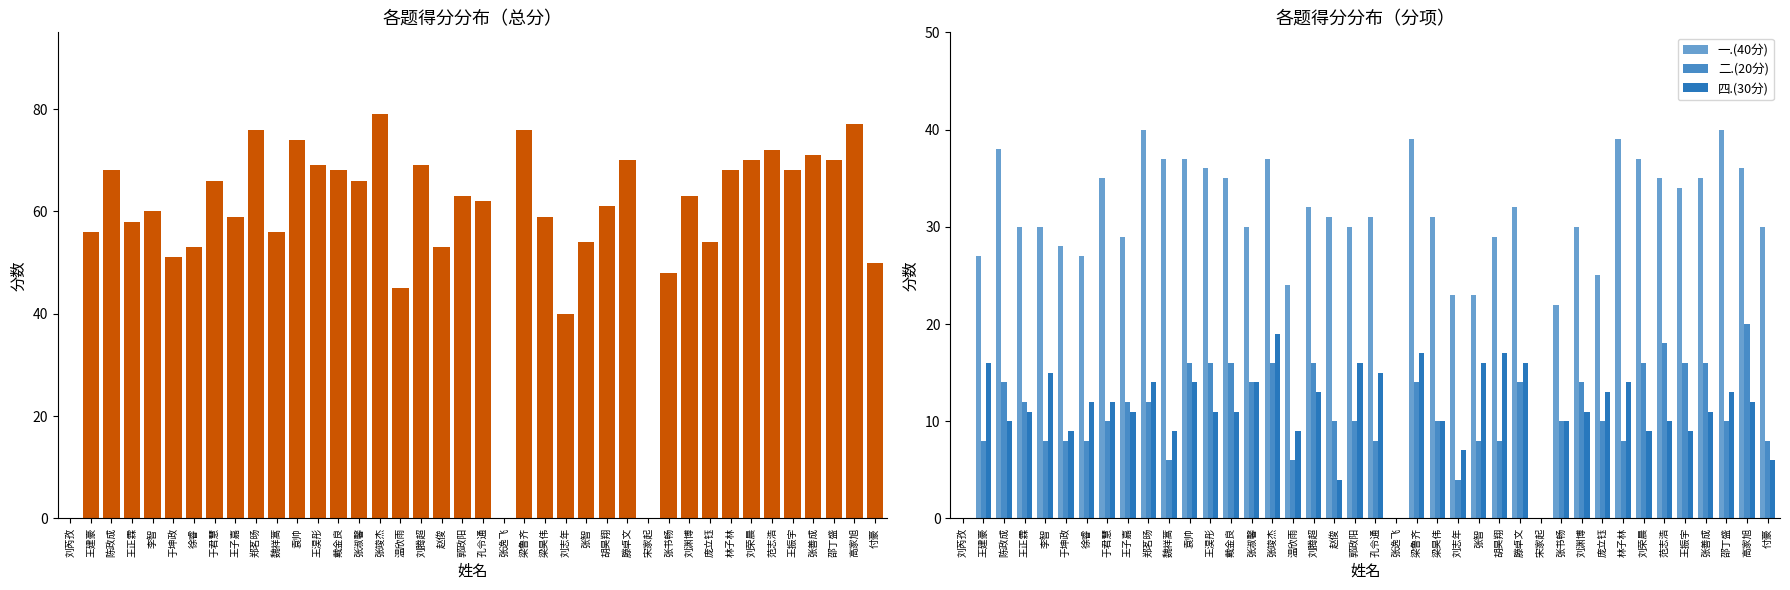

Which series has the largest total across all categories?

总分